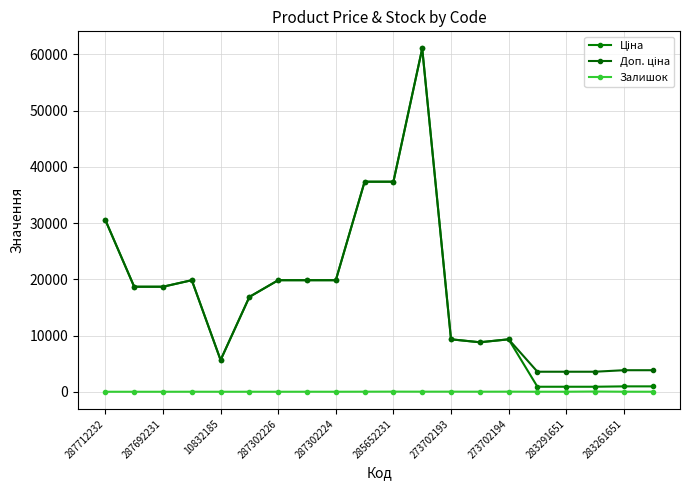

How many data points does each series have?

20